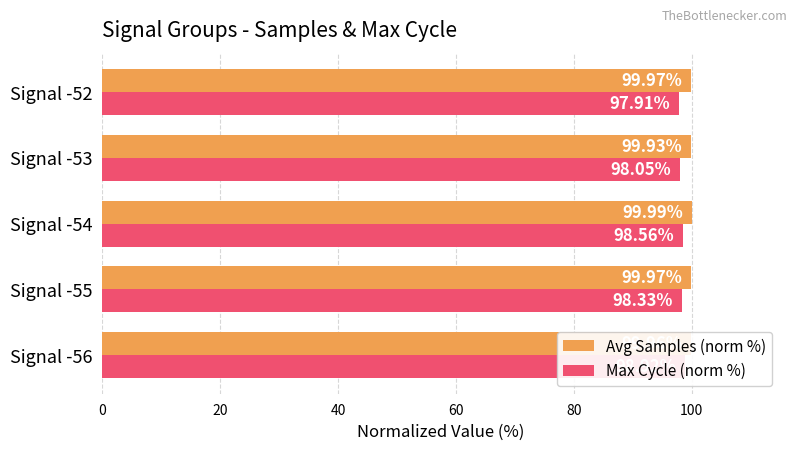

List the series in order of their peak value, highest first.

Avg Samples (norm %), Max Cycle (norm %)